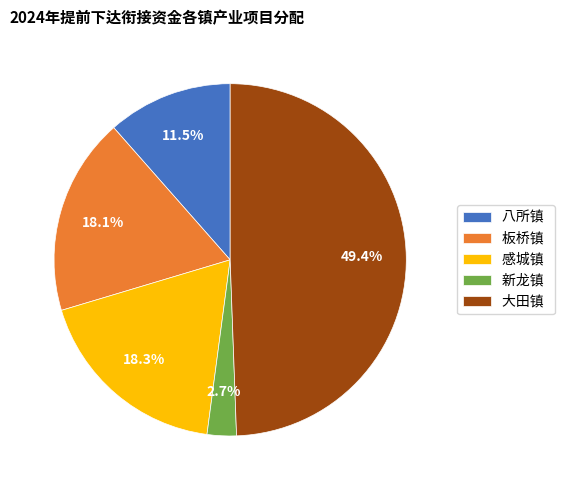

True or false: 八所镇 accounts for 4% of the total.

False